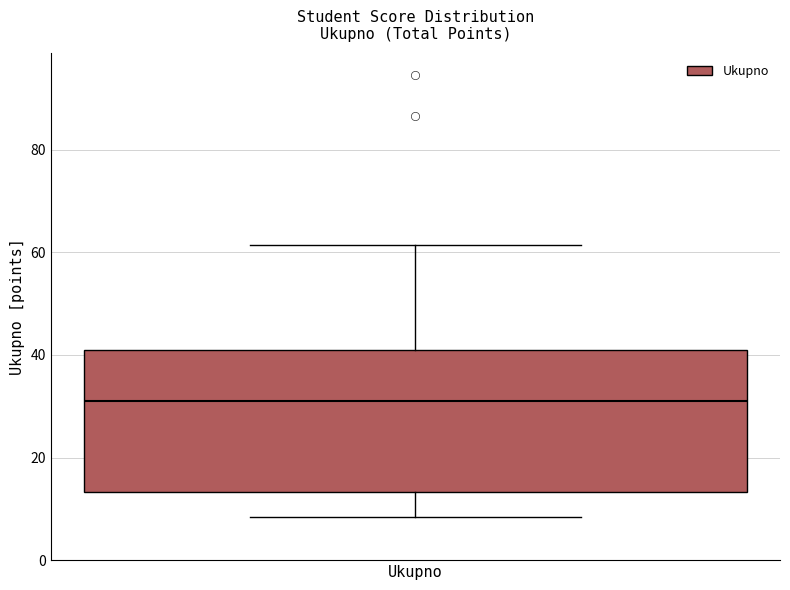

Read this box plot against the y-axis: the position of the median line, the range covered by the box, and the ends of both whiskers. The values are not printed on the chart, so give them approximately, as read against the axis.

median 32, box 14 to 42, whiskers 8 to 62